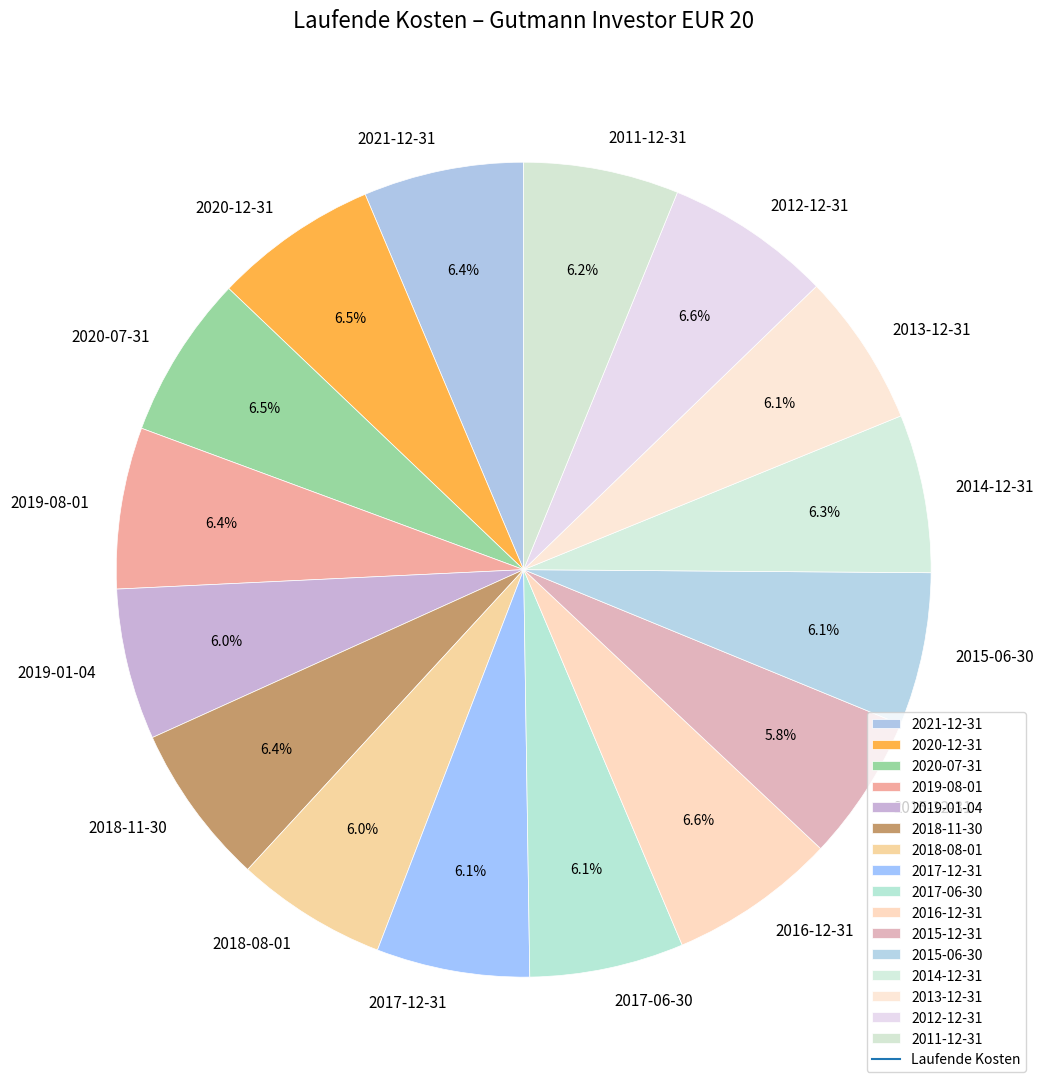

True or false: 2019-01-04 accounts for 19% of the total.

False